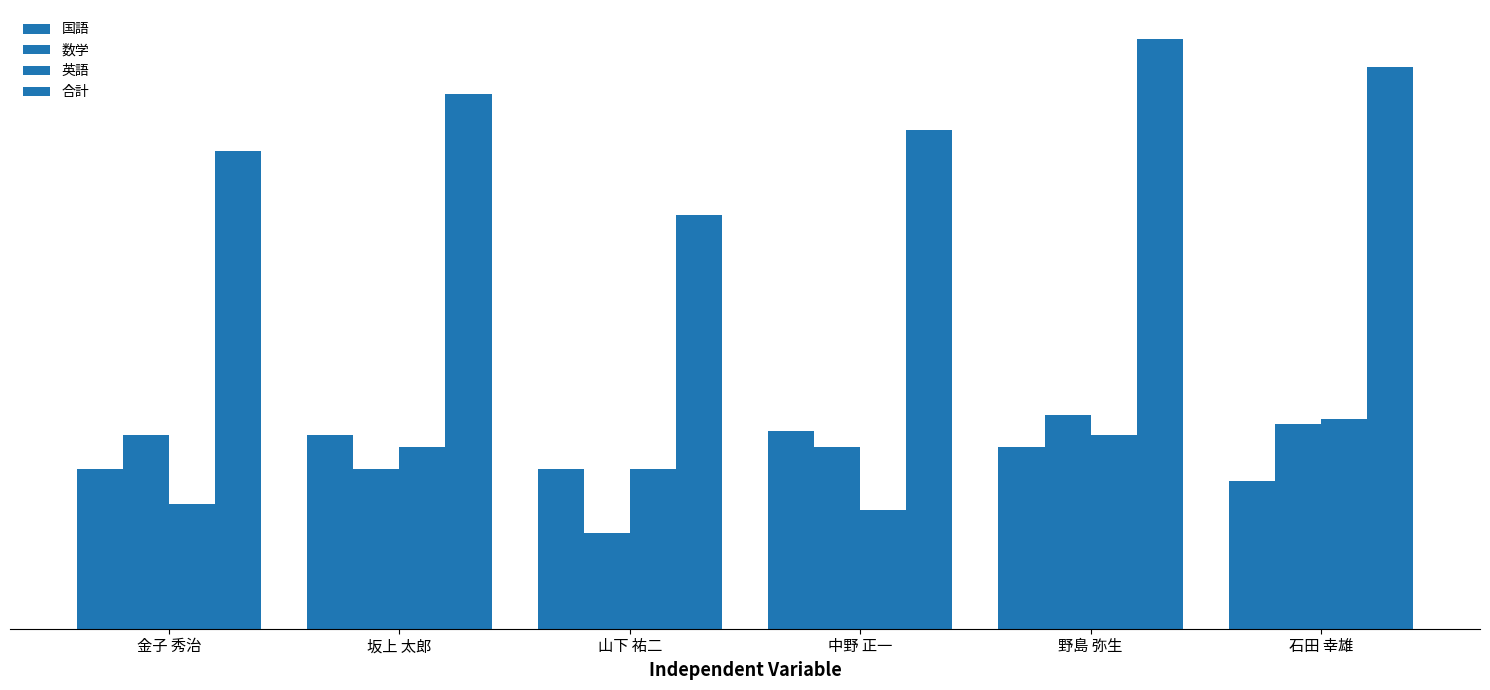

Does the chart contain any negative values?

No